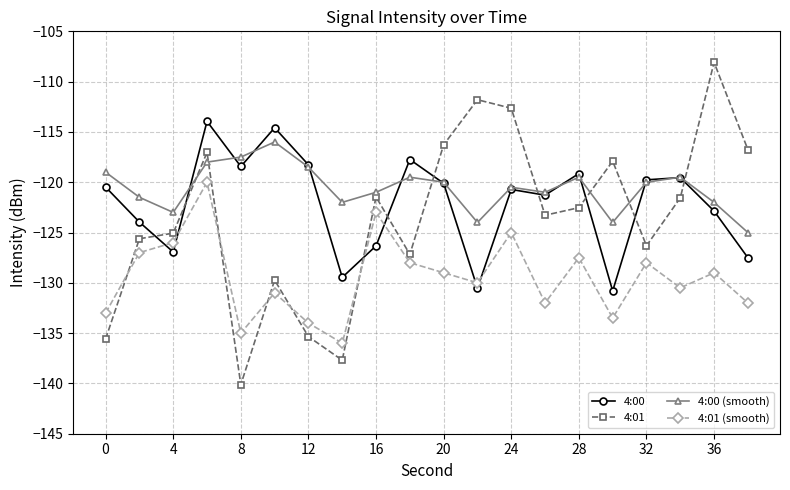

What is the smallest value displayed?

-140.1